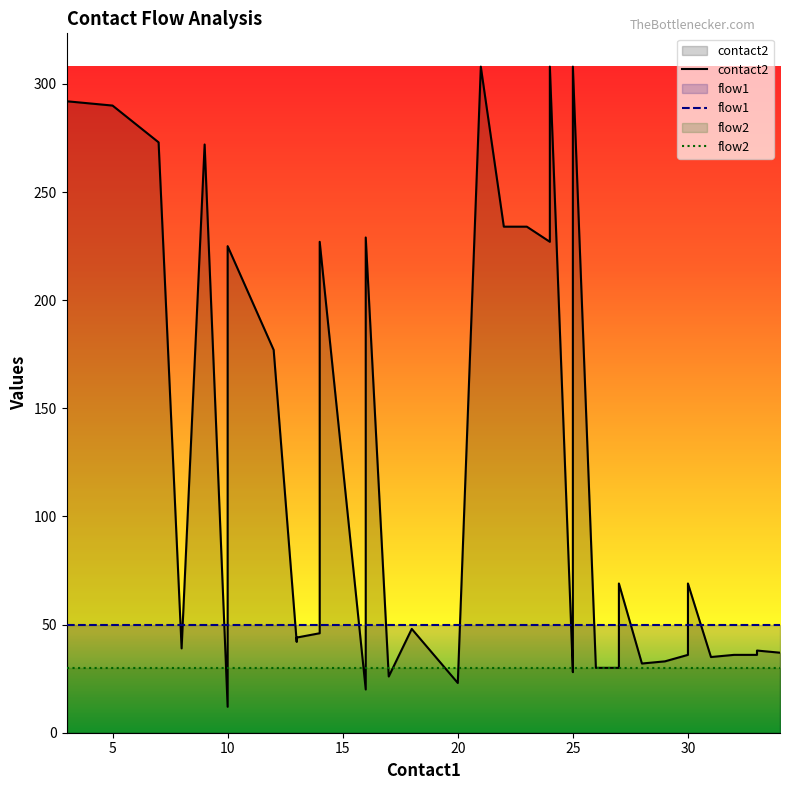

What is the sum of the flow2 values at 26 and 15?

60